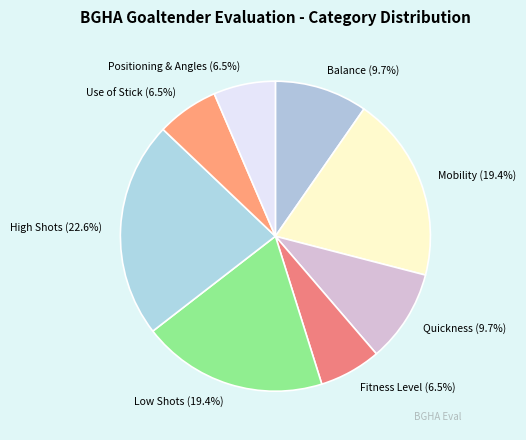

Which slice is the largest?

High Shots